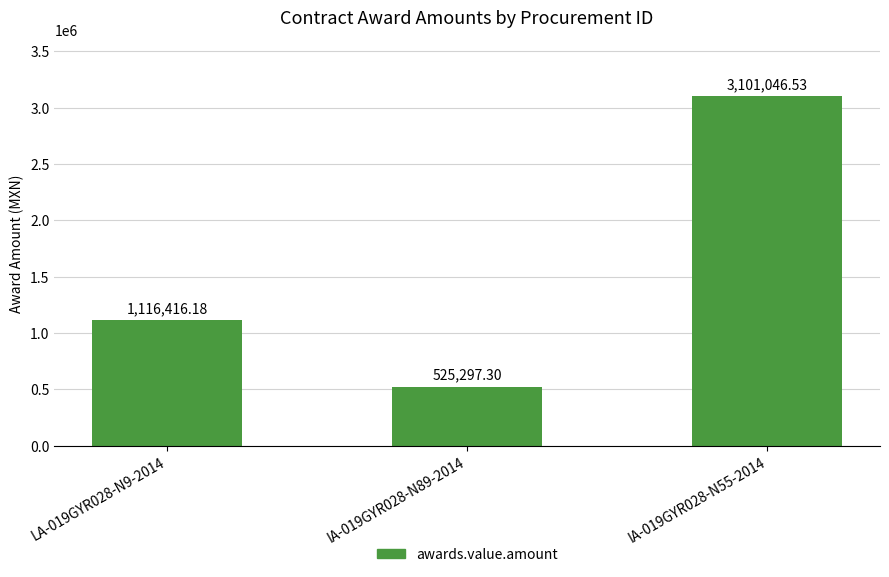

What is the value of the 2nd bar from the left?

525297.3